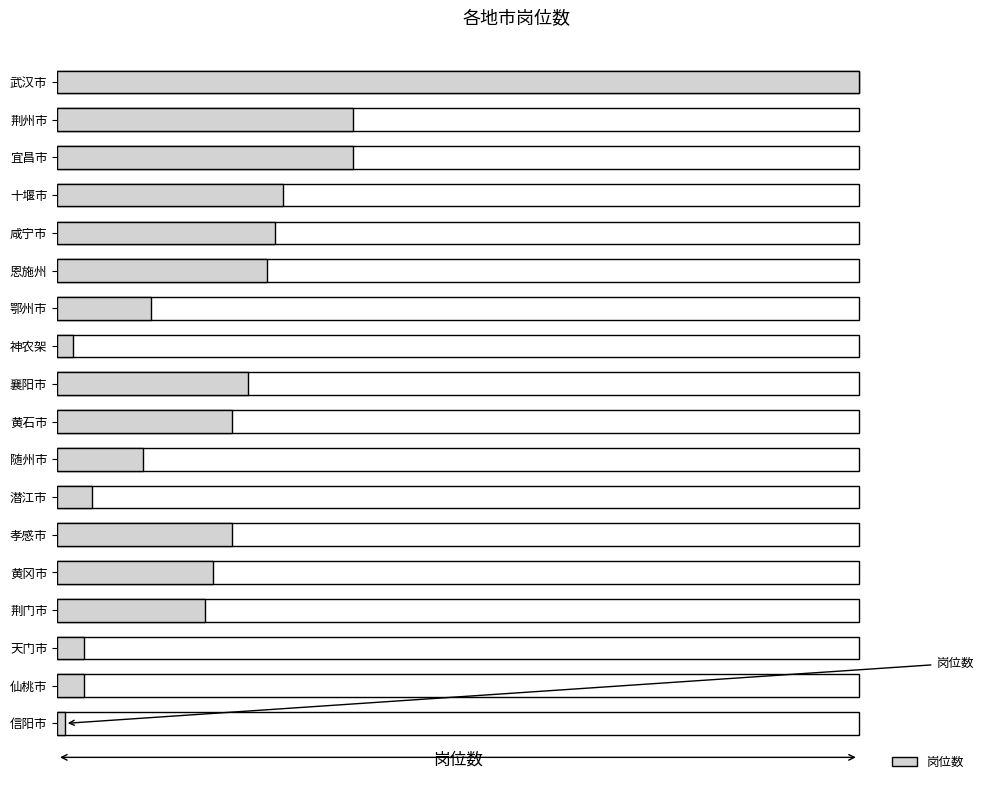

What position from the left is 鄂州市?

7